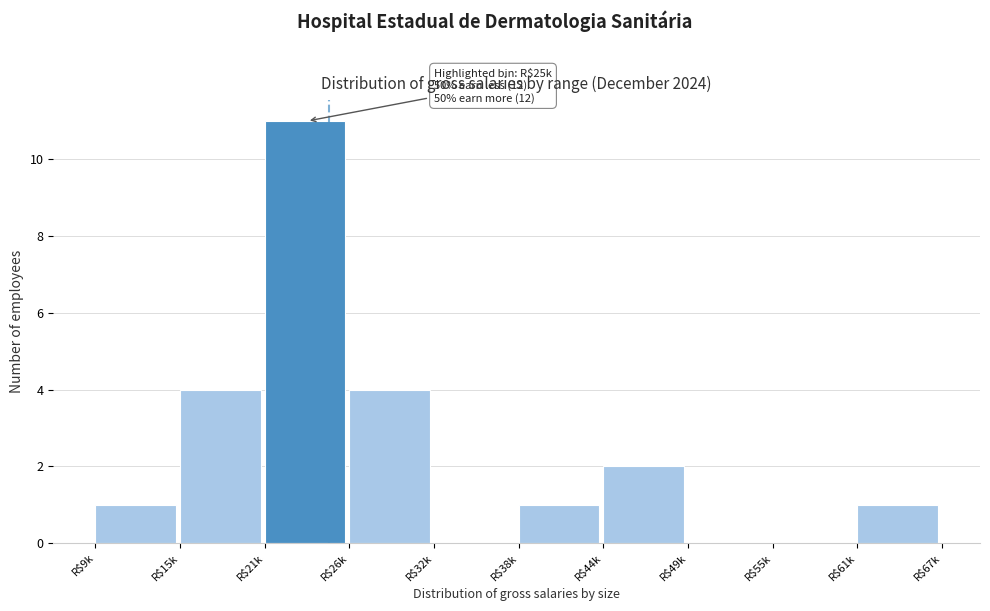

The chart shows a value of 4 at R$15k. True or false?

True